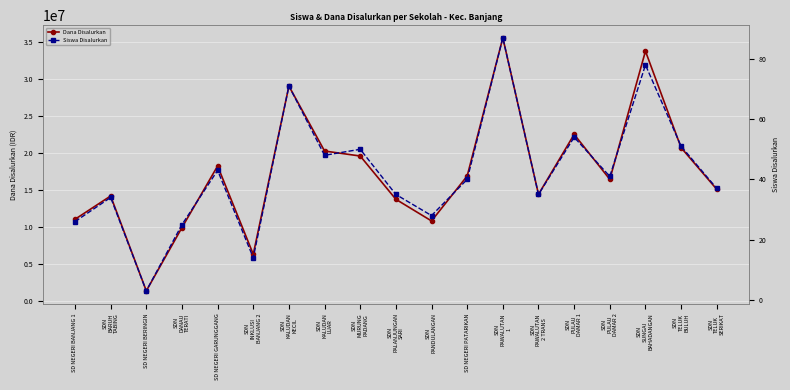

Read the Siswa Disalurkan value at SDN
KALUDAN
KECIL.

71